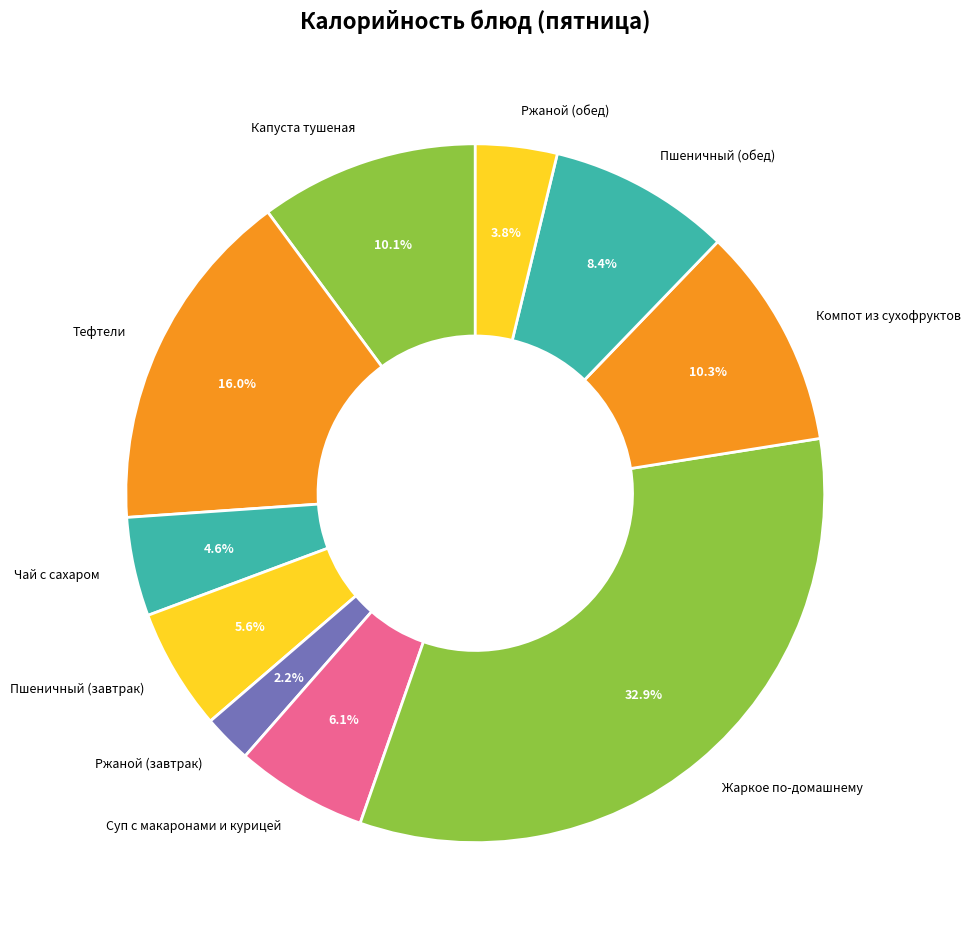

To the nearest percent, what is the difference between the Ржаной (завтрак) and Жаркое по-домашнему slice percentages?

31%